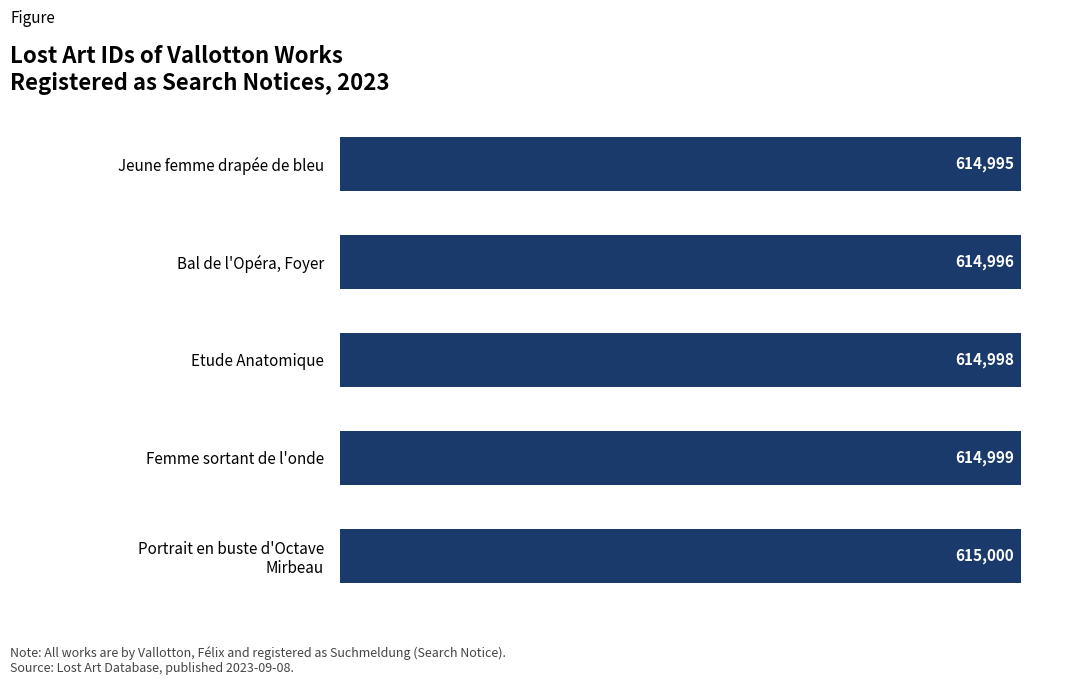

Count the values in the range 614996 to 614999.

3